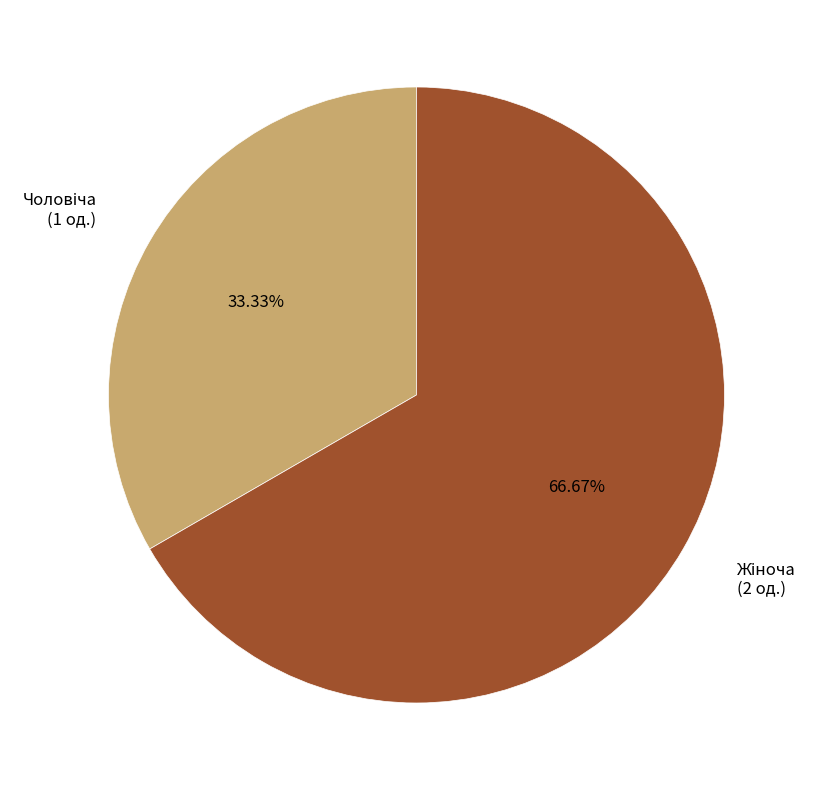

Is there a majority slice in this chart?

Yes